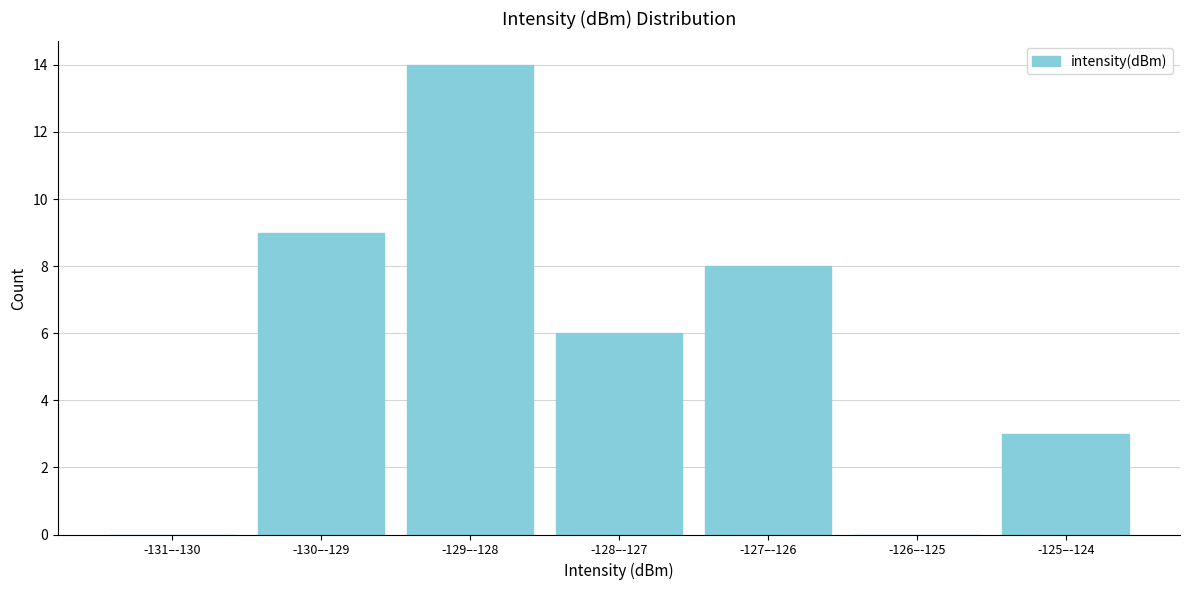

Reading left to right, extract all data points from this chart.

-131–-130=0	-130–-129=9	-129–-128=14	-128–-127=6	-127–-126=8	-126–-125=0	-125–-124=3